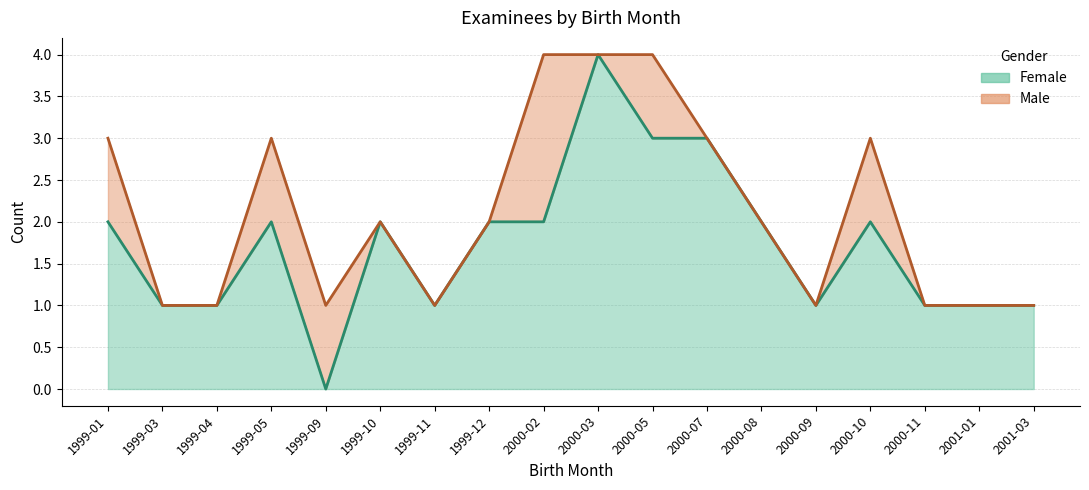

How many lines are shown in the chart?

2